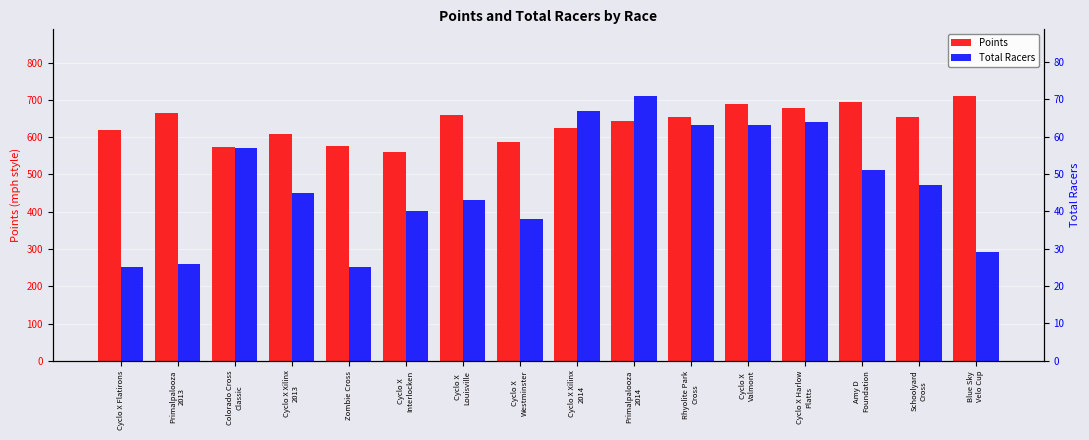

Which label corresponds to the largest value in the chart?

Blue Sky
Velo Cup